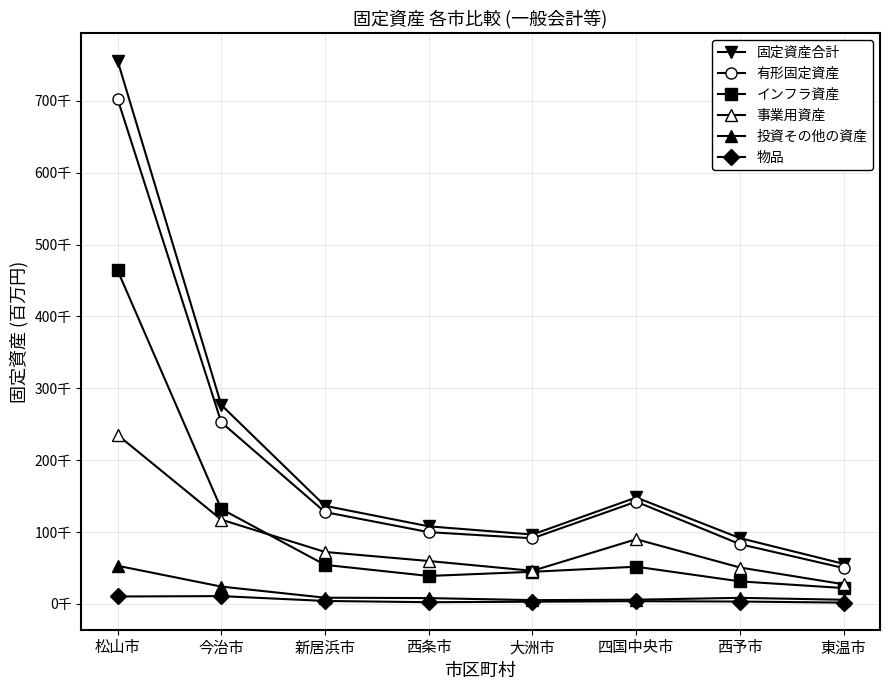

What is the greatest value displayed?

756072